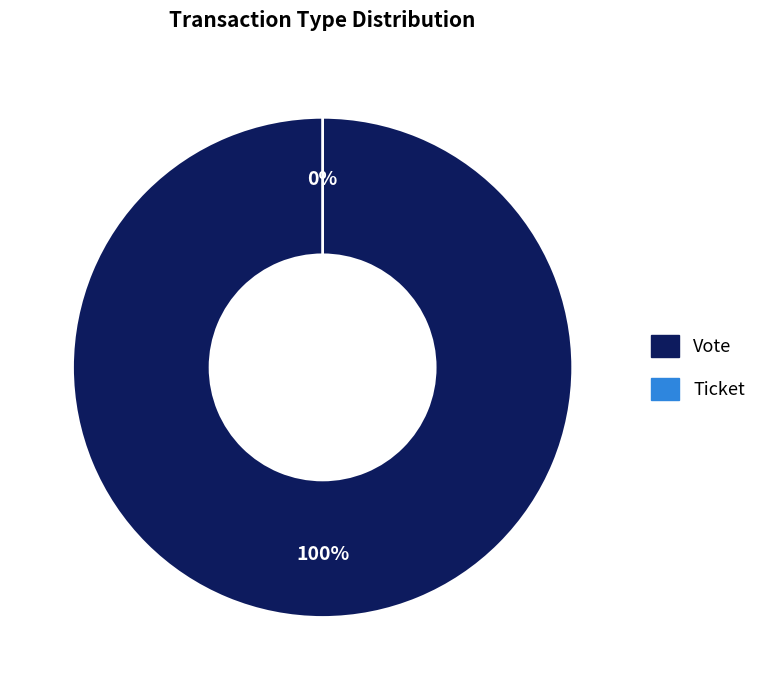

To the nearest percent, what portion does Vote represent?

100%